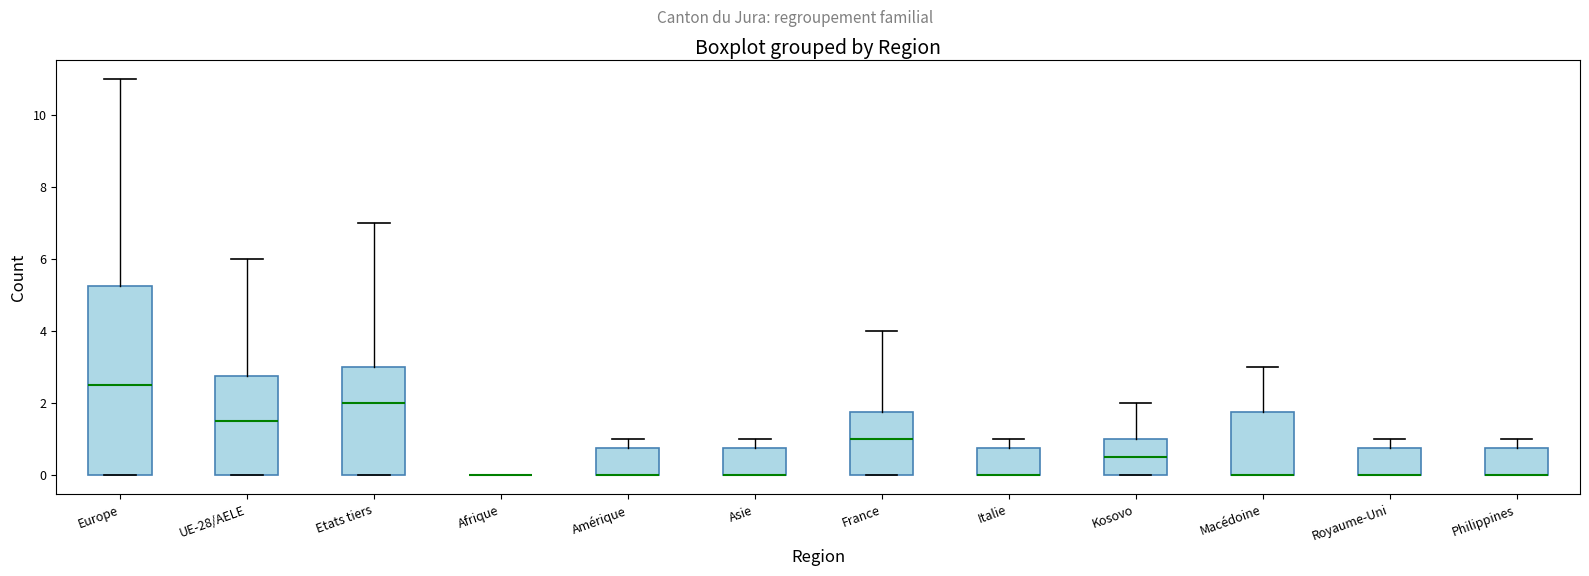

Reading left to right, transcribe this box plot: for each box, give where its median line is, the range the box spans, and where its two whiskers end, as read against the y-axis. The values are not printed on the chart, so give them approximately, as read against the axis.

Europe: median 2.6, box 0.0 to 5.2, whiskers 0.0 to 11.0
UE-28/AELE: median 1.6, box 0.0 to 2.8, whiskers 0.0 to 6.0
Etats tiers: median 2.0, box 0.0 to 3.0, whiskers 0.0 to 7.0
Afrique: box collapsed to a line at 0.0, whiskers 0.0 to 0.0
Amérique: median 0.0 (drawn on the box's lower edge), box 0.0 to 0.8, whiskers 0.0 to 1.0
Asie: median 0.0 (drawn on the box's lower edge), box 0.0 to 0.8, whiskers 0.0 to 1.0
France: median 1.0, box 0.0 to 1.8, whiskers 0.0 to 4.0
Italie: median 0.0 (drawn on the box's lower edge), box 0.0 to 0.8, whiskers 0.0 to 1.0
Kosovo: median 0.6, box 0.0 to 1.0, whiskers 0.0 to 2.0
Macédoine: median 0.0 (drawn on the box's lower edge), box 0.0 to 1.8, whiskers 0.0 to 3.0
Royaume-Uni: median 0.0 (drawn on the box's lower edge), box 0.0 to 0.8, whiskers 0.0 to 1.0
Philippines: median 0.0 (drawn on the box's lower edge), box 0.0 to 0.8, whiskers 0.0 to 1.0